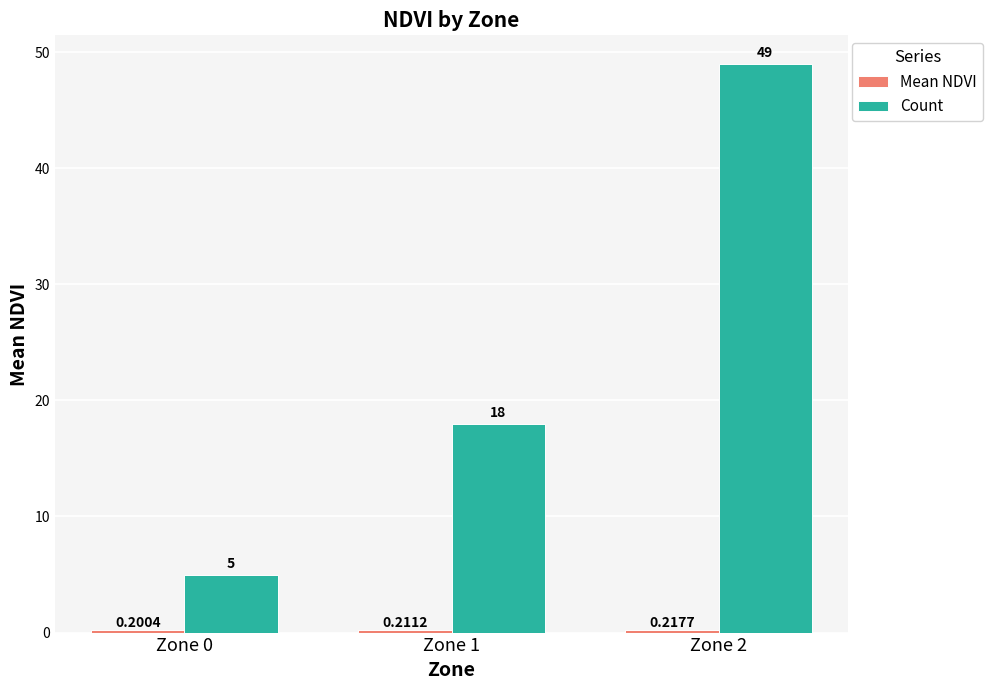

Between Zone 0 and Zone 1, which series saw the biggest shift?

Count